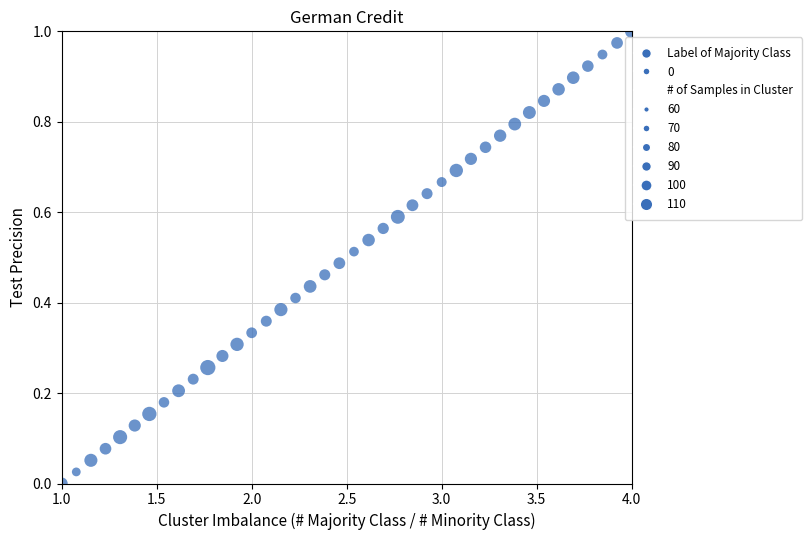

What is the range of X values (max minus min)?

3.0